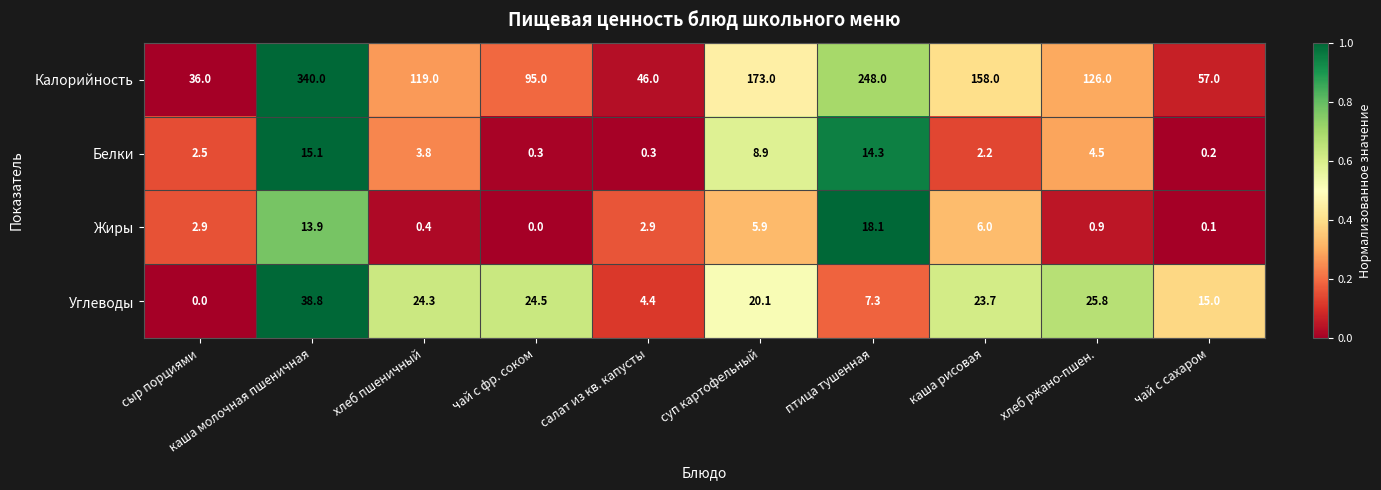

Is it true that Калорийность equals 158.0 at каша рисовая?

True